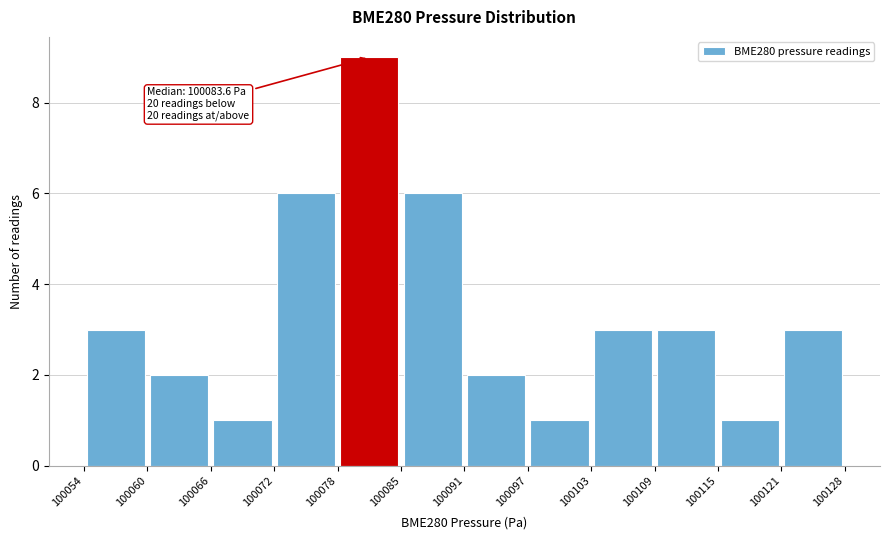

Which range on the x-axis has the tallest bar?

100078 to 100085